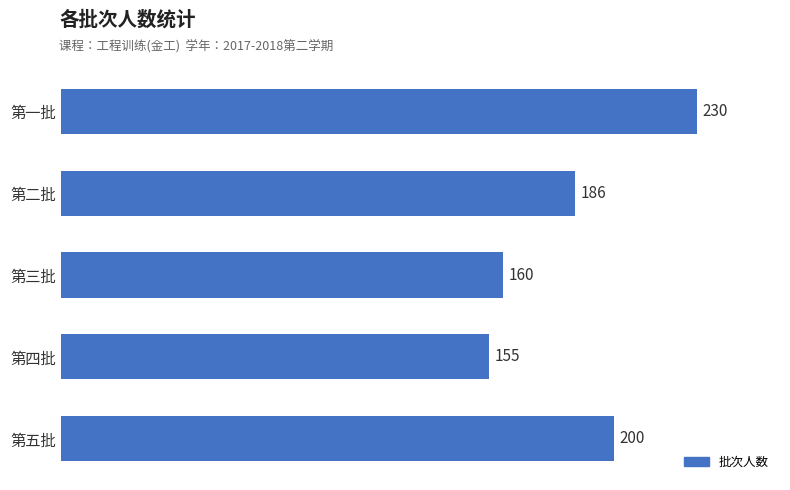

What is the sum of all values?

931